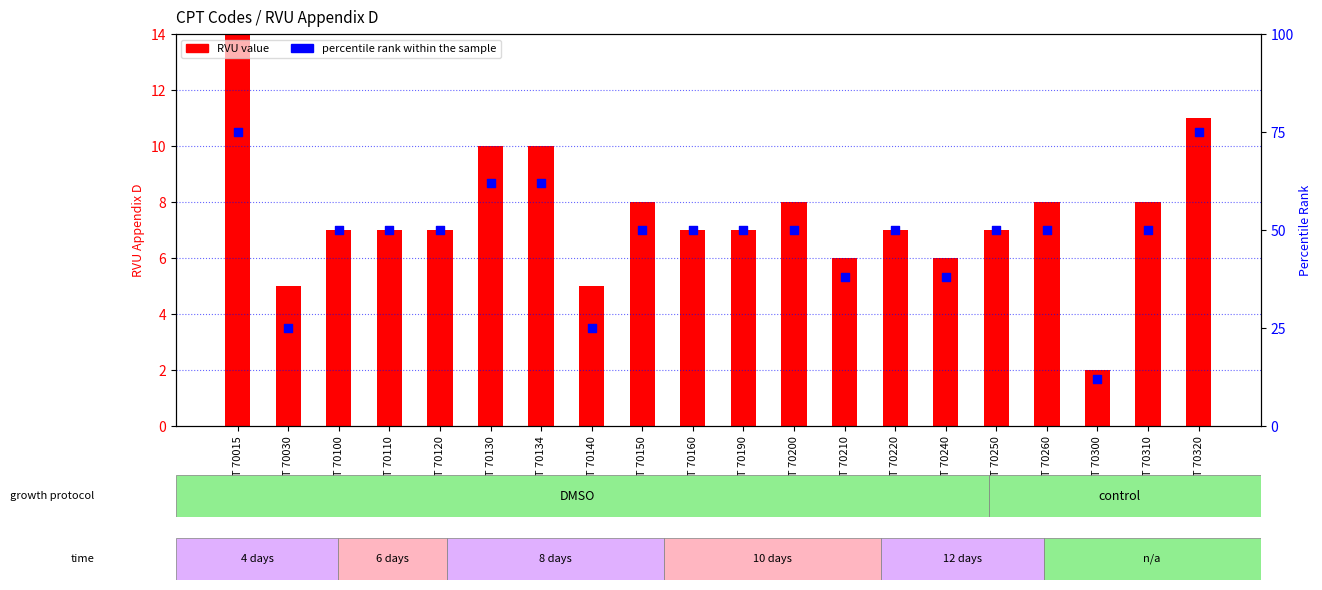

What are all the series names shown in the legend?

RVU value, percentile rank within the sample